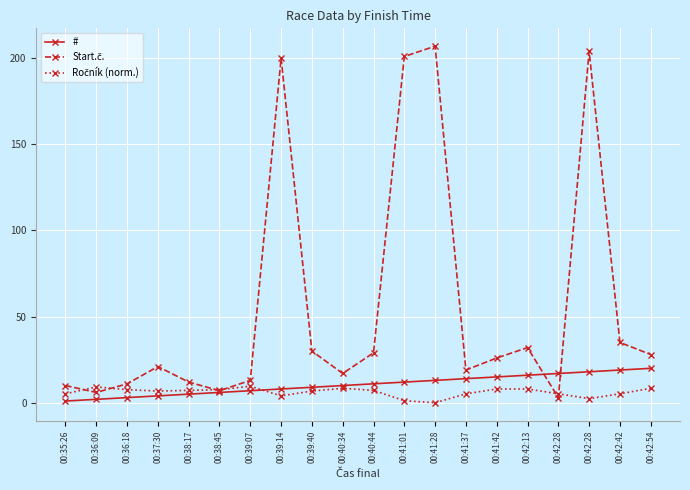

Count the number of data series in this chart.

3